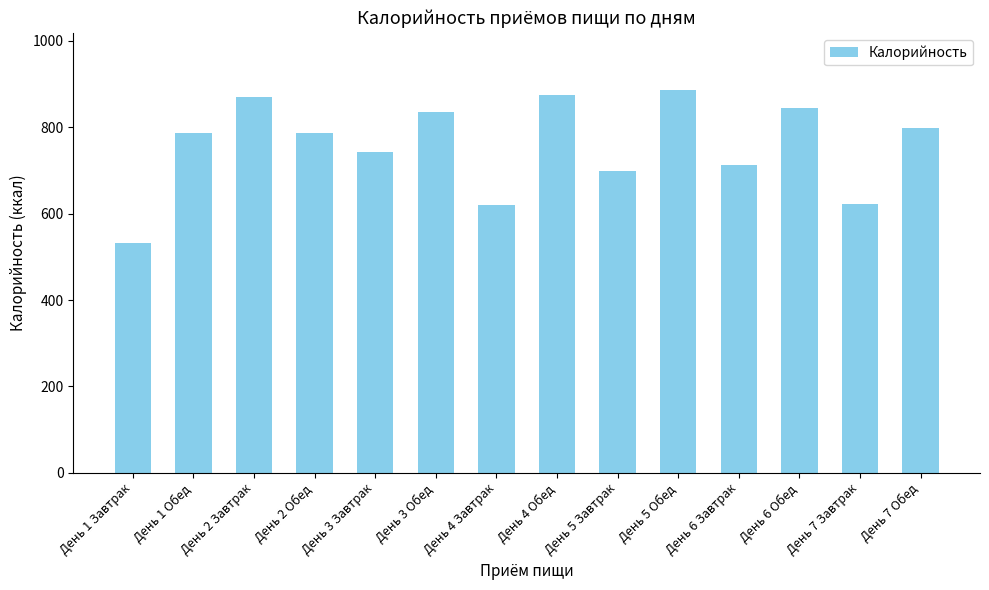

The value at День 7 Завтрак is 908. True or false?

False